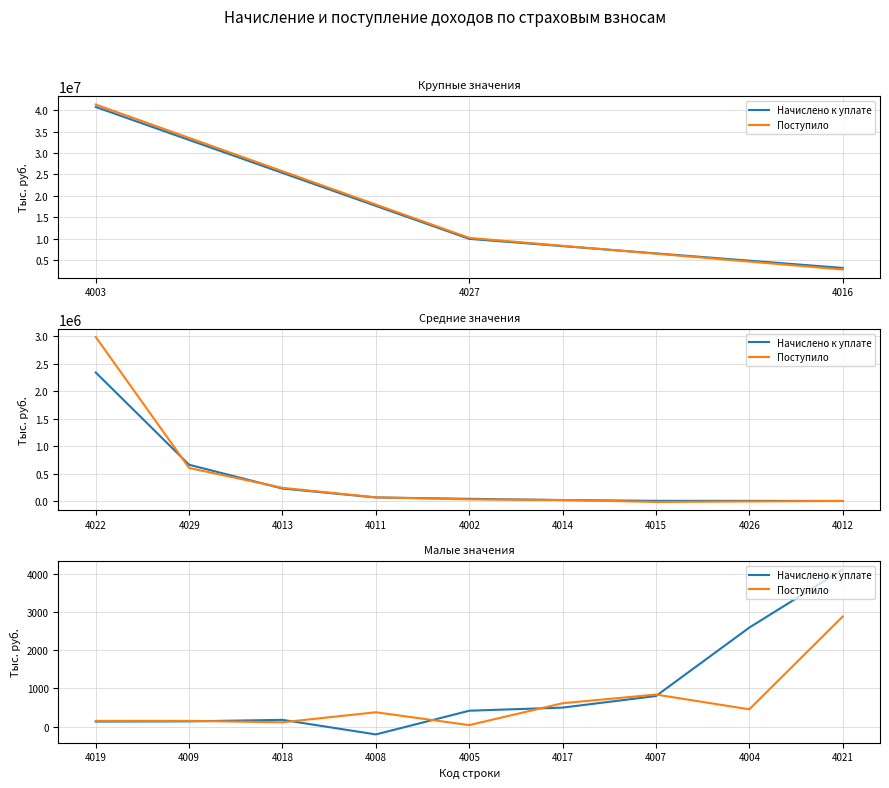

Is the value of Поступило at 4019 greater than the value of Начислено к уплате at 4009?

Yes